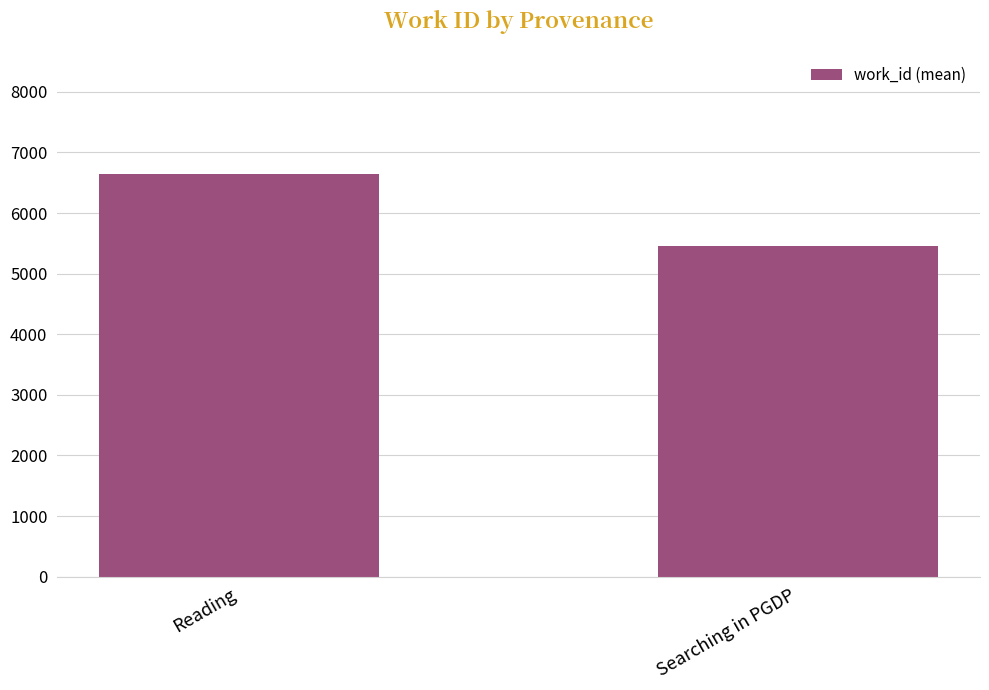

List the labels in order of value, smallest first.

Searching in PGDP, Reading